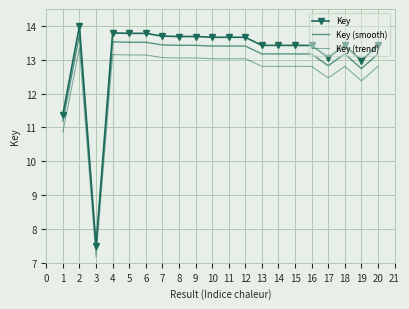

What is the total value across all series at 16?

39.4